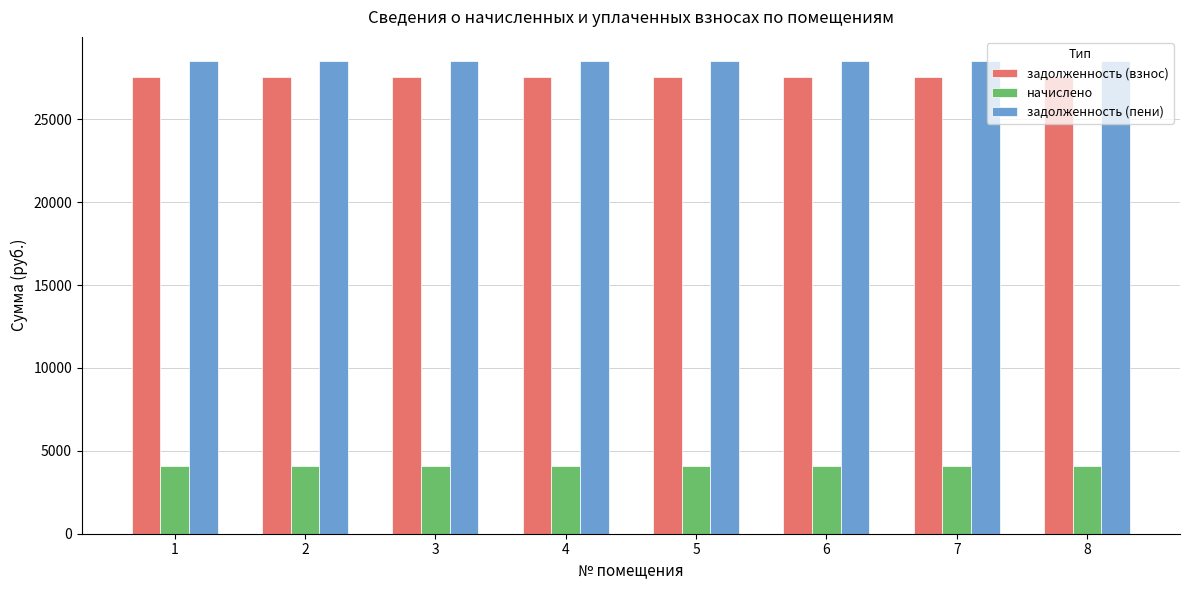

Reading left to right, list all the values displayed in this chart.

задолженность (взнос): 1=27527.8	2=27527.8	3=27527.8	4=27527.8	5=27527.8	6=27527.8	7=27527.8	8=27527.8
начислено: 1=4056.0	2=4056.0	3=4056.0	4=4056.0	5=4056.0	6=4056.0	7=4056.0	8=4056.0
задолженность (пени): 1=28541.8	2=28541.8	3=28541.8	4=28541.8	5=28541.8	6=28541.8	7=28541.8	8=28541.8